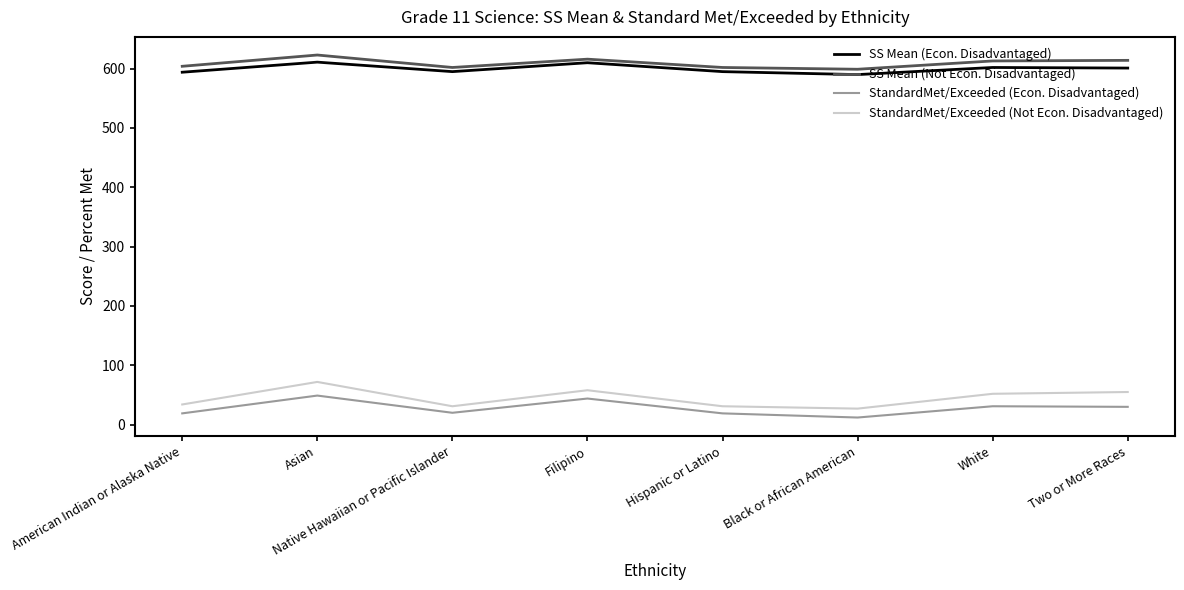

What is the difference between the highest and lowest values at Two or More Races?

584